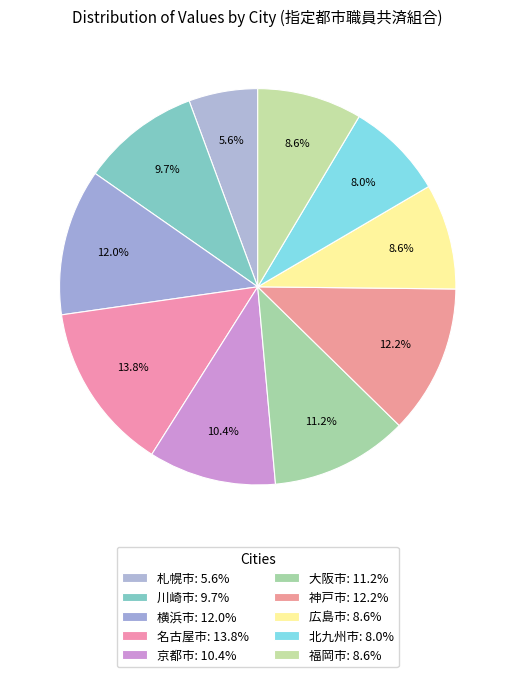

Which category has the biggest portion of the pie?

名古屋市